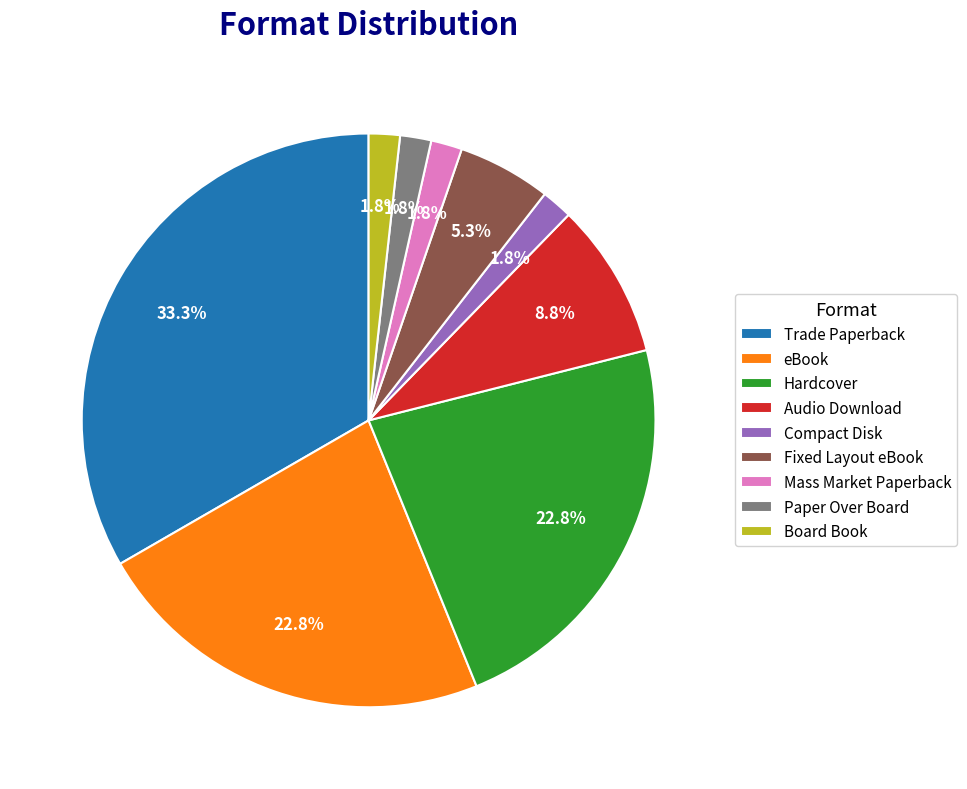

To the nearest percent, what is the combined percentage of Trade Paperback and Audio Download?

42%